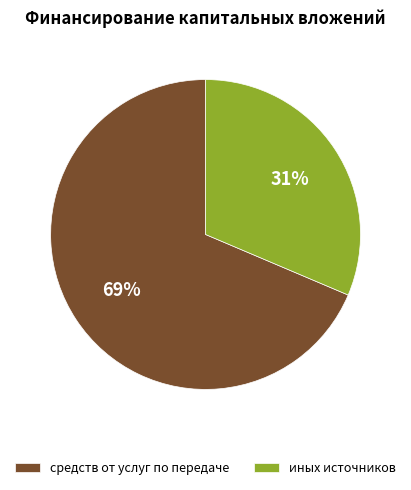

Rank the categories by value from lowest to highest.

иных источников, средств от услуг по передаче